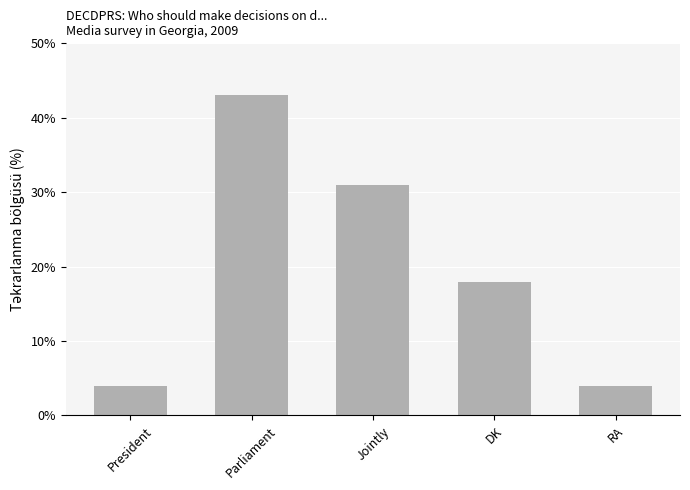

What is the difference between the second highest and second lowest values?

27